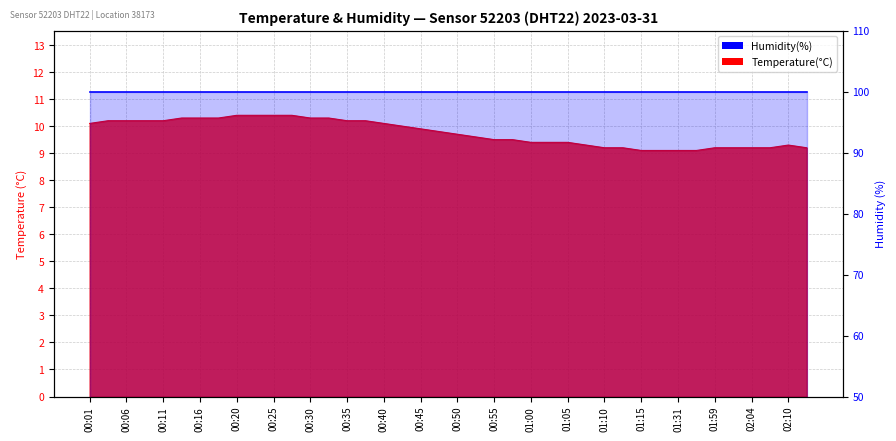

Which has a higher value, 01:08 or 00:23?

00:23